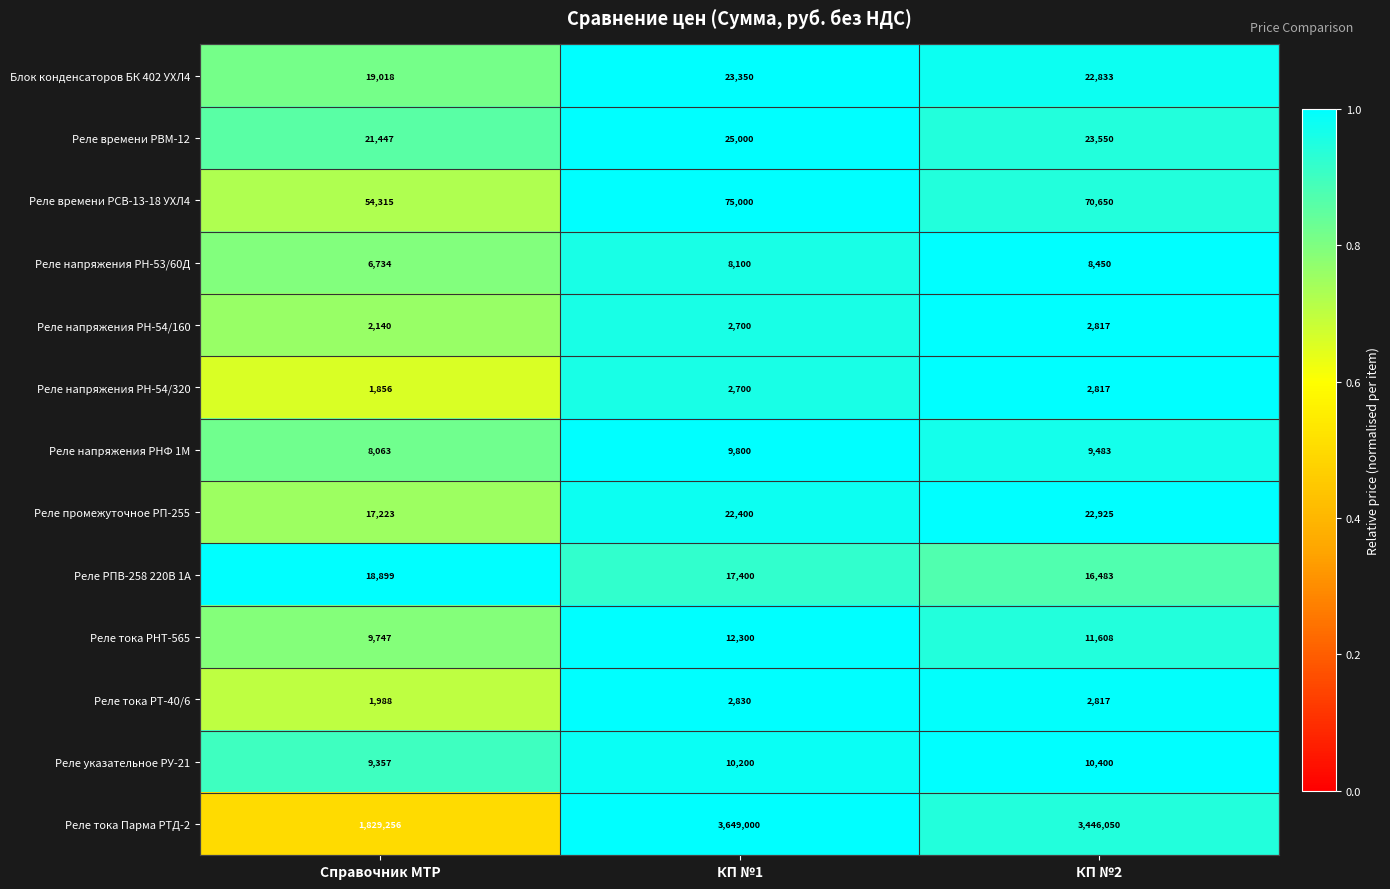

Rank the categories by Реле тока РТ-40/6 value from lowest to highest.

Справочник МТР, КП №2, КП №1